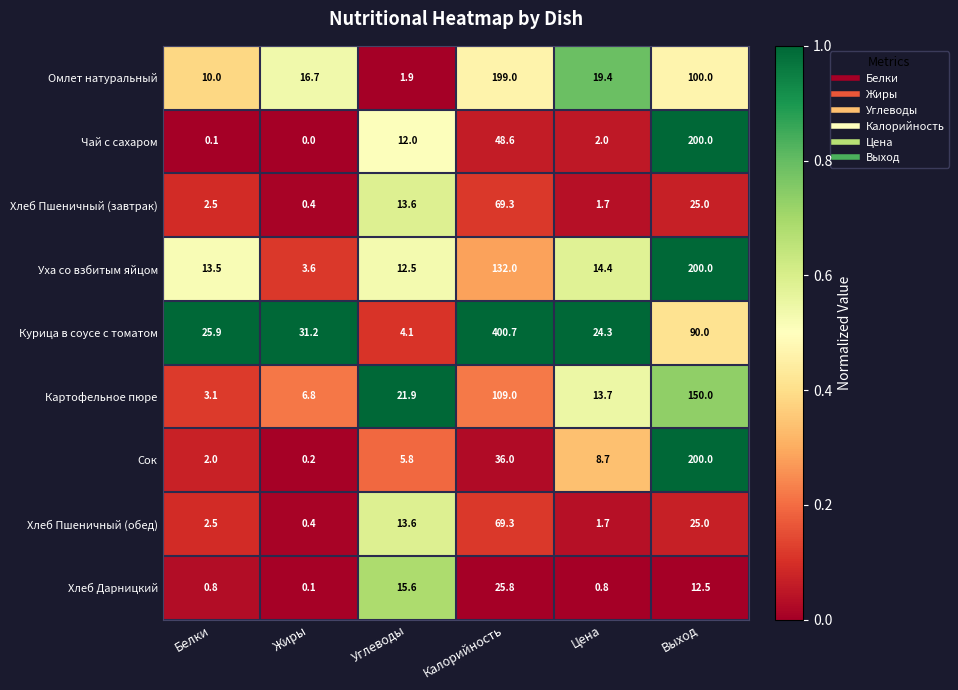

Which category has the lowest value across all series?

Жиры